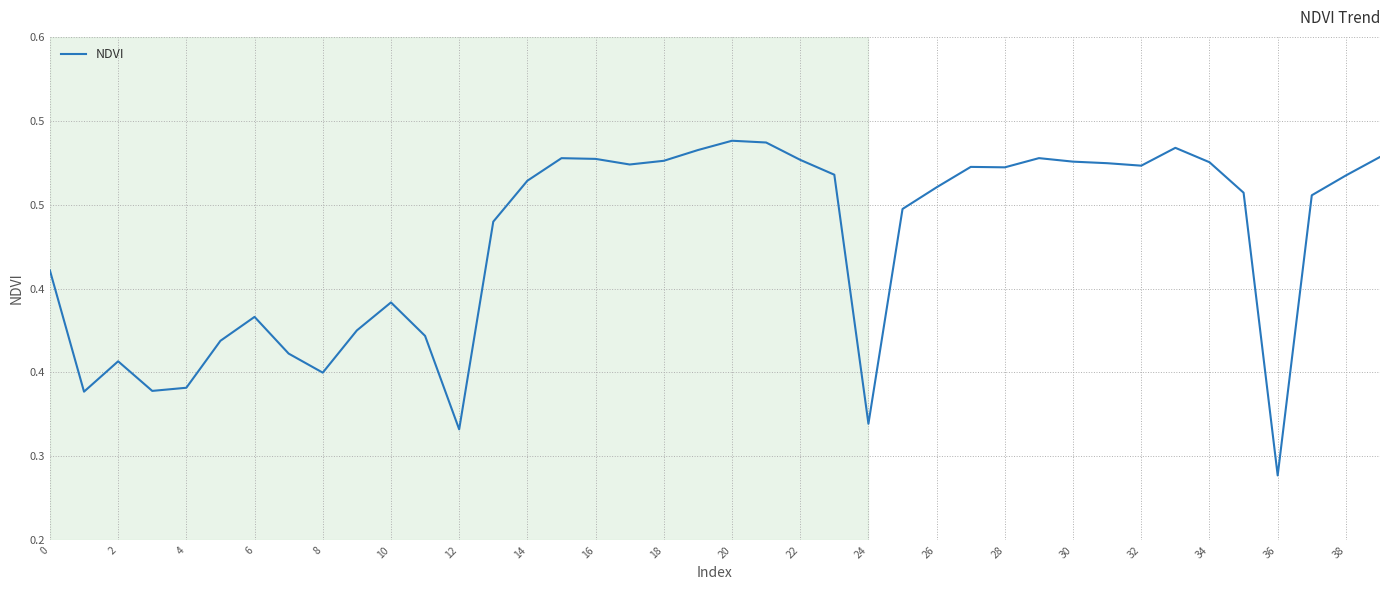

Where is the data nearest to the value 0?

36